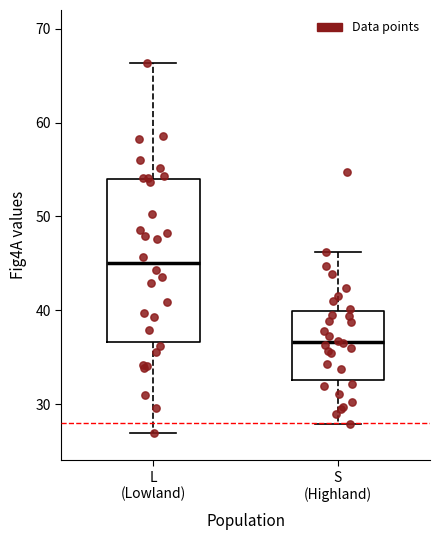

Which box has the lowest median line?

S (Highland)